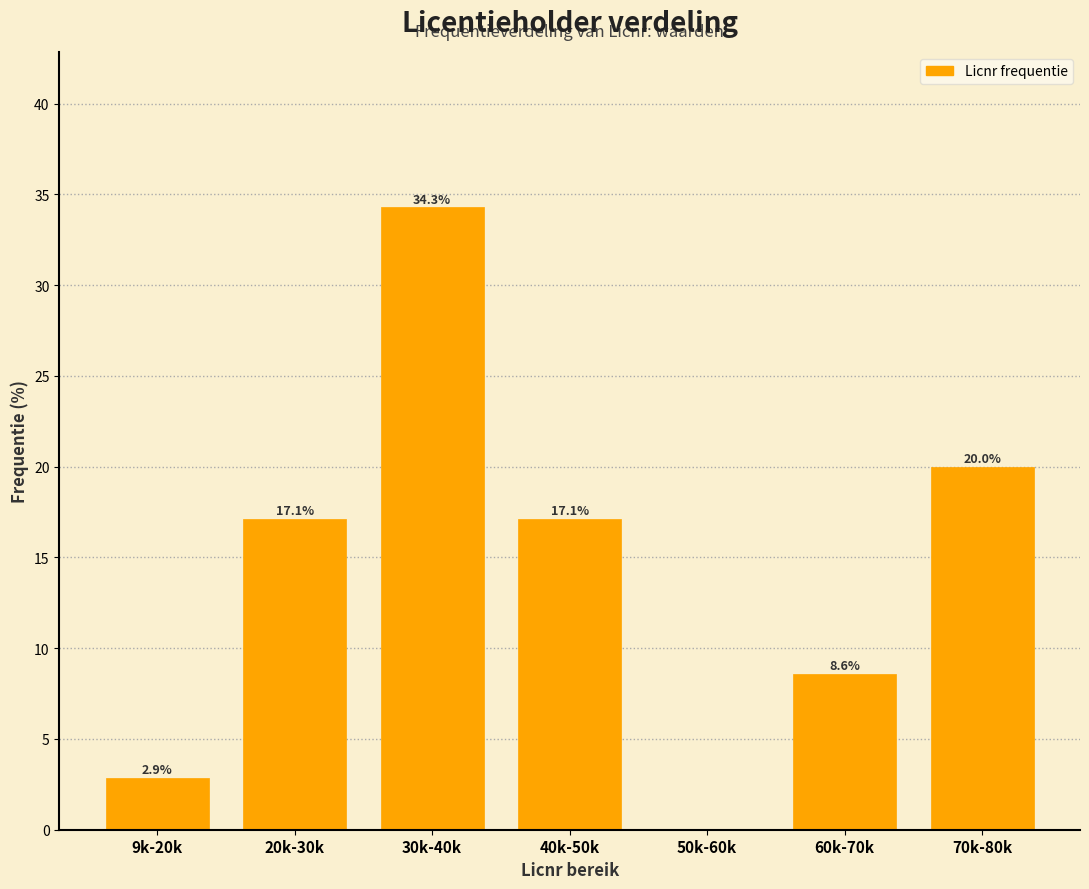

Reading left to right, what are all the values shown in this chart?

9k-20k=2.9	20k-30k=17.1	30k-40k=34.3	40k-50k=17.1	50k-60k=0.0	60k-70k=8.6	70k-80k=20.0